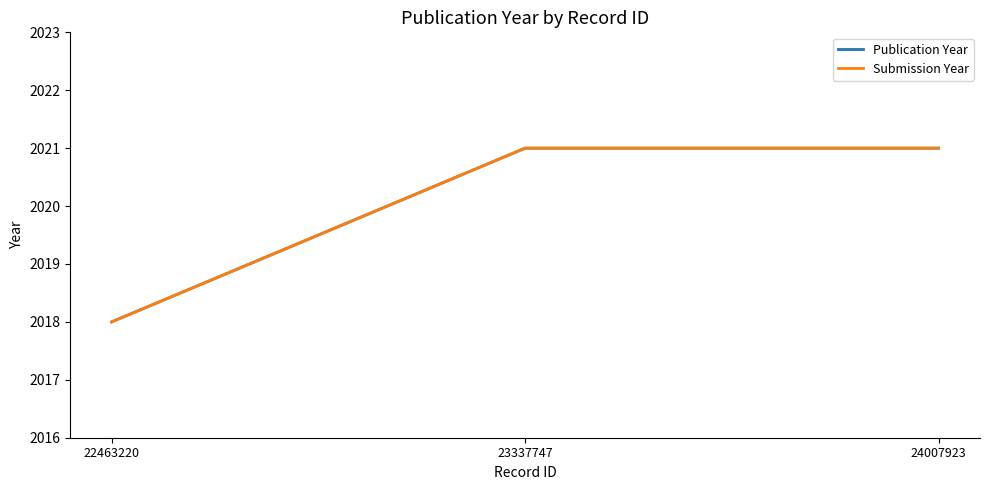

The Publication Year series shows 3174 at 23337747. True or false?

False